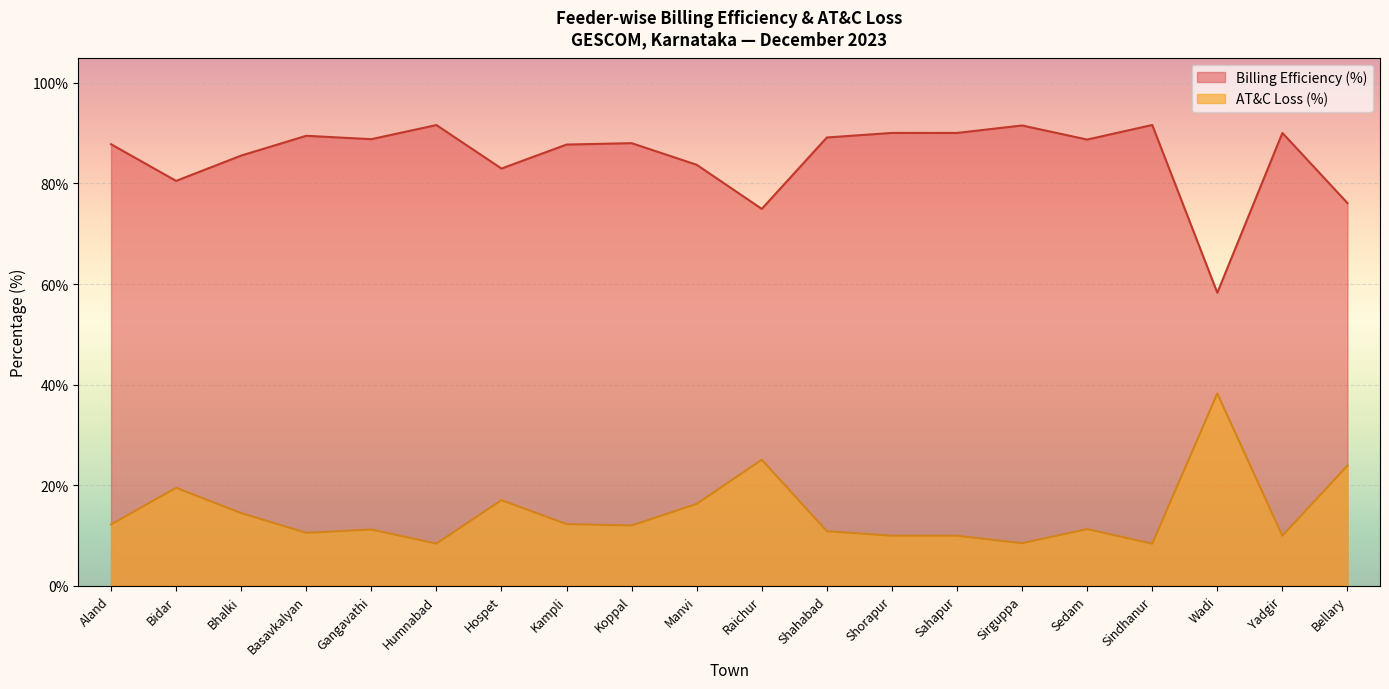

Reading right to left, transcribe all the data shown in this chart.

Billing Efficiency (%): Bellary=76.1	Yadgir=90.0	Wadi=58.3	Sindhanur=91.6	Sedam=88.7	Sirguppa=91.5	Sahapur=90.0	Shorapur=90.0	Shahabad=89.1	Raichur=74.9	Manvi=83.7	Koppal=88.0	Kampli=87.7	Hospet=83.0	Humnabad=91.6	Gangavathi=88.8	Basavkalyan=89.5	Bhalki=85.5	Bidar=80.5	Aland=87.8
AT&C Loss (%): Bellary=23.9	Yadgir=10.0	Wadi=38.2	Sindhanur=8.4	Sedam=11.3	Sirguppa=8.5	Sahapur=10.0	Shorapur=10.0	Shahabad=10.9	Raichur=25.1	Manvi=16.3	Koppal=12.0	Kampli=12.3	Hospet=17.0	Humnabad=8.4	Gangavathi=11.2	Basavkalyan=10.5	Bhalki=14.5	Bidar=19.5	Aland=12.2